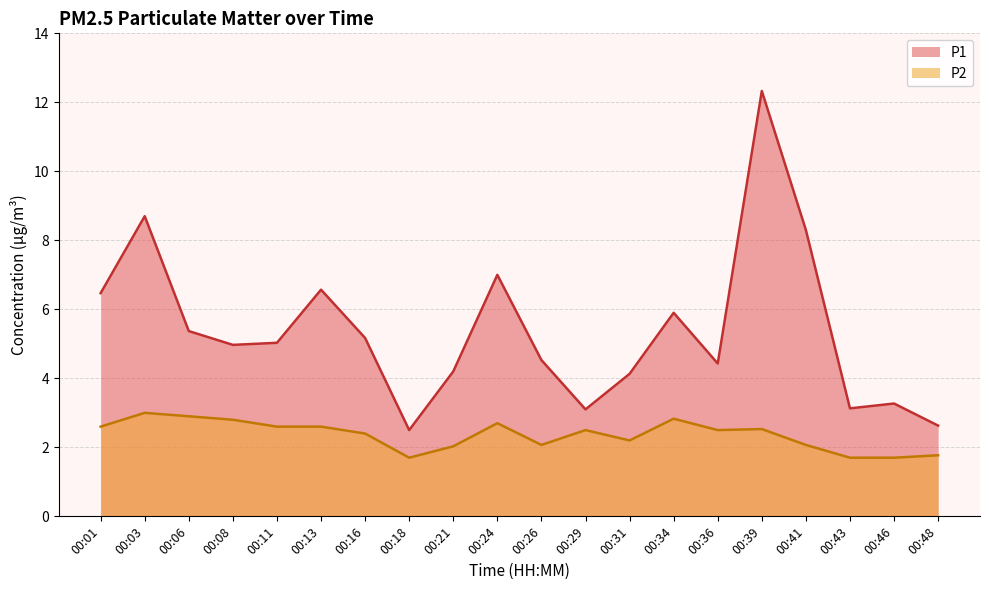

What is the highest value of the P2 series?

3.0